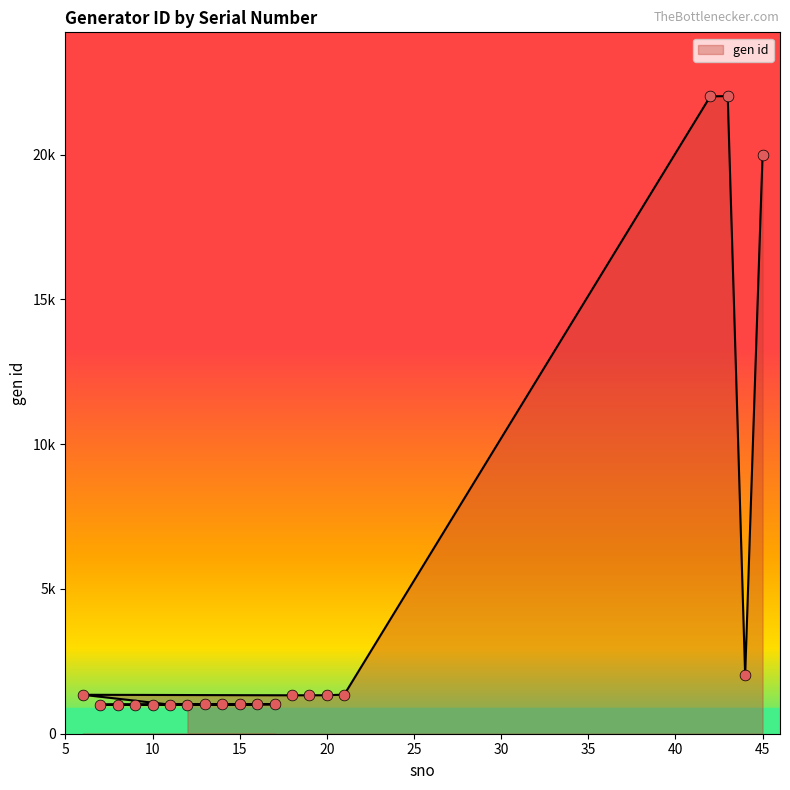

What is the change in value from 12 to 6?

+336